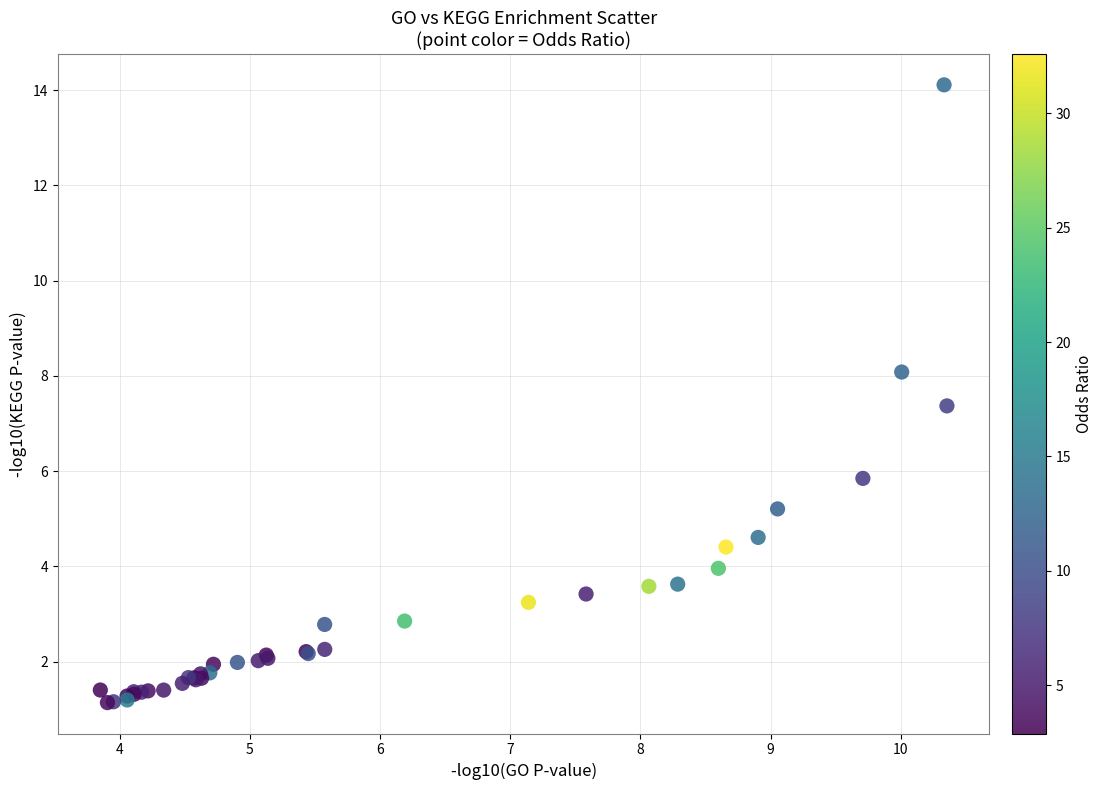

What Y value in the scatter plot is closest to 7?

7.4